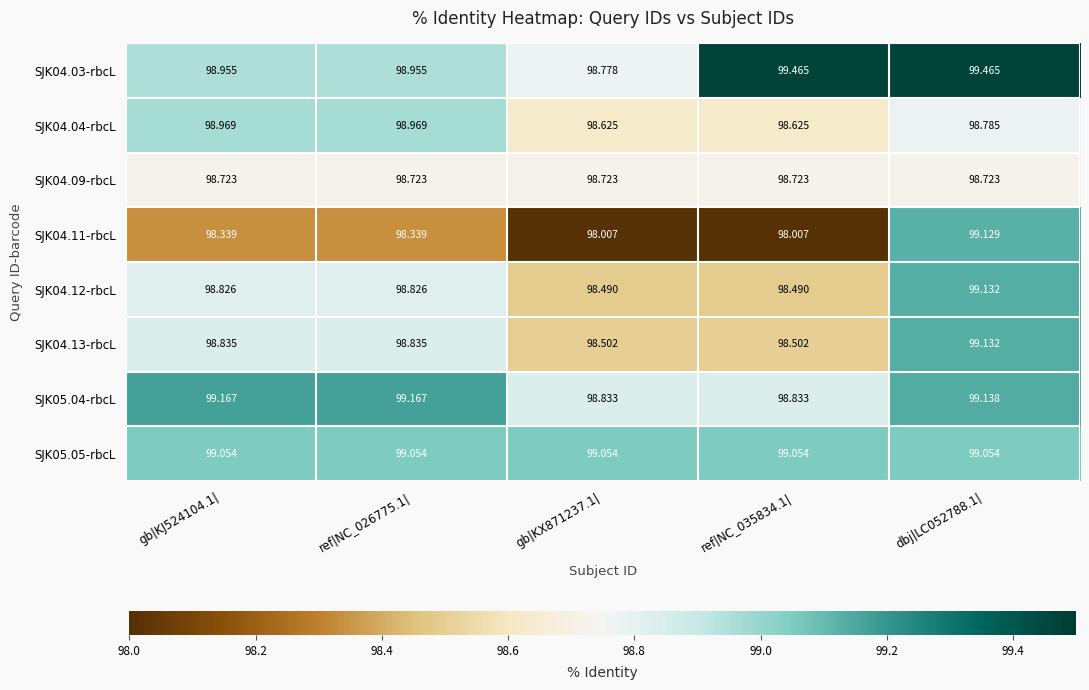

Is the value of SJK04.11-rbcL at ref|NC_026775.1| greater than the value of SJK04.09-rbcL at ref|NC_026775.1|?

No